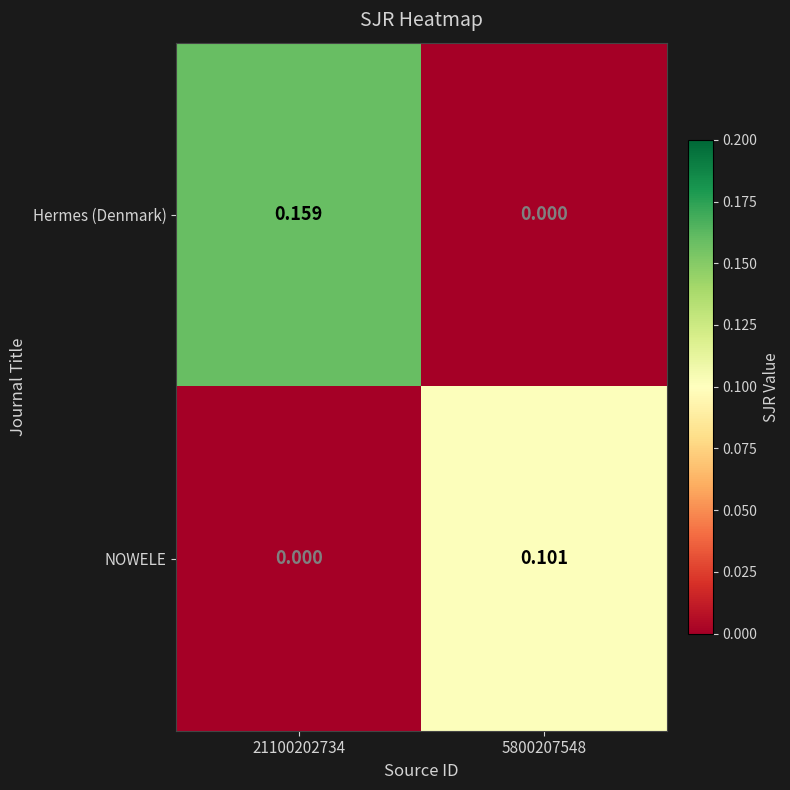

Which series has the largest total across all categories?

Hermes (Denmark)